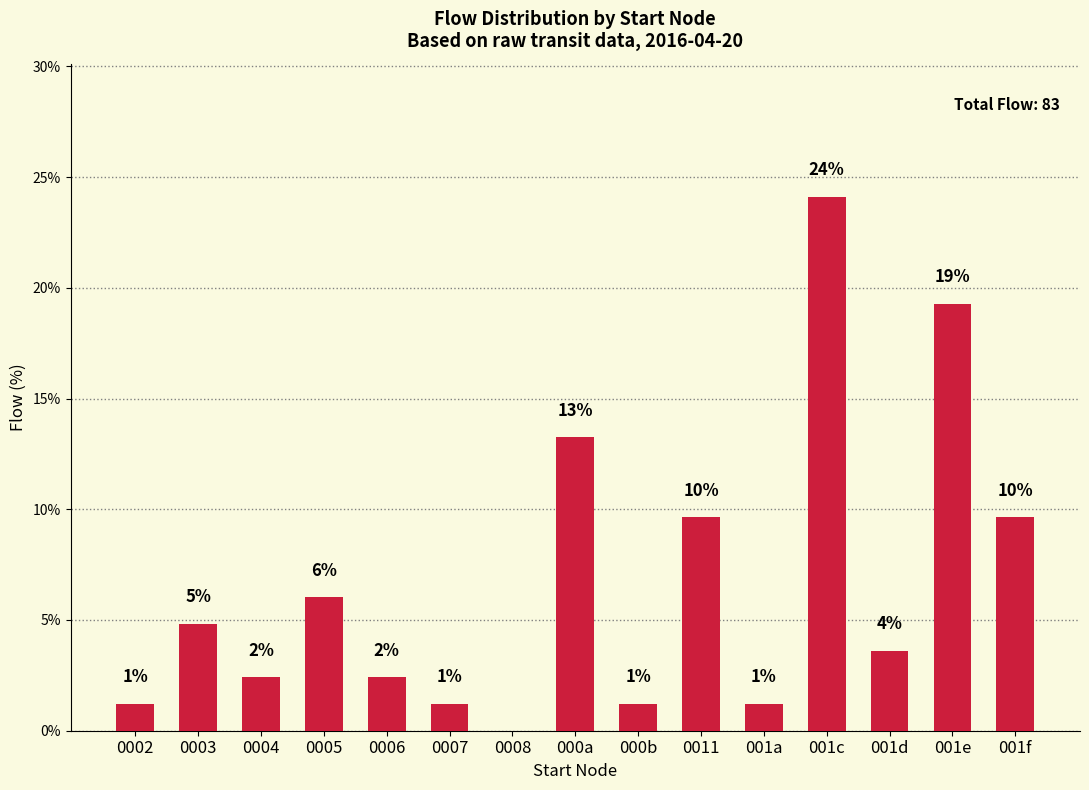

Which has a higher value, 0004 or 0011?

0011